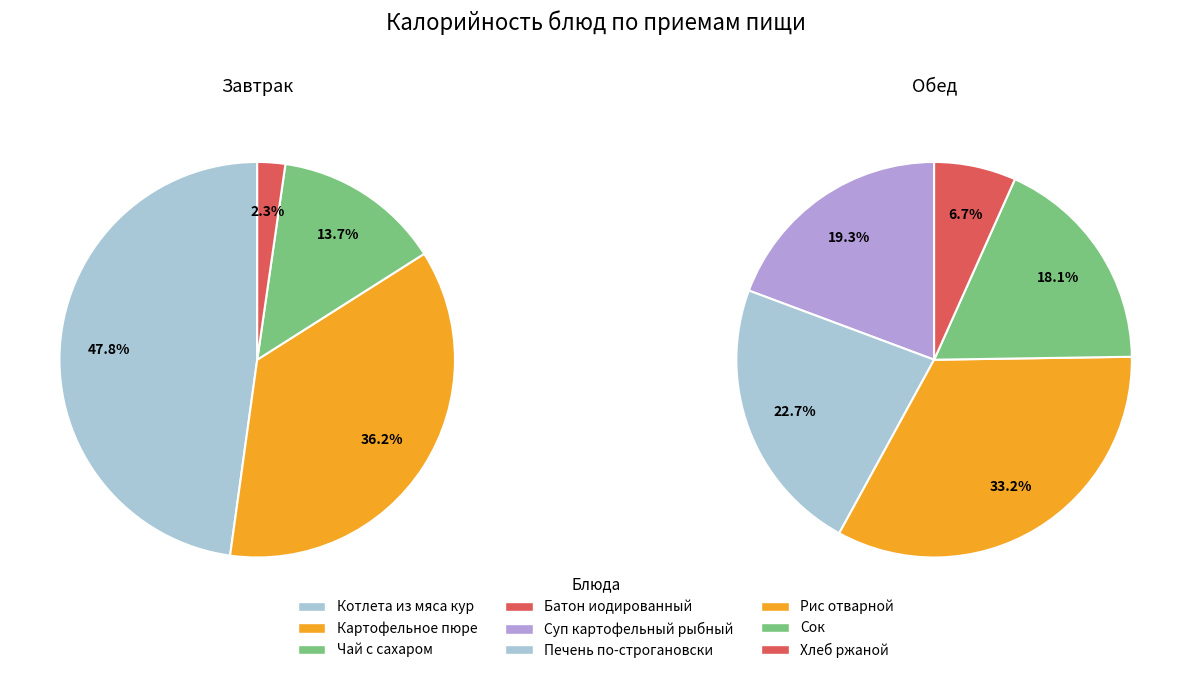

To the nearest percent, what is the average slice percentage?

25%